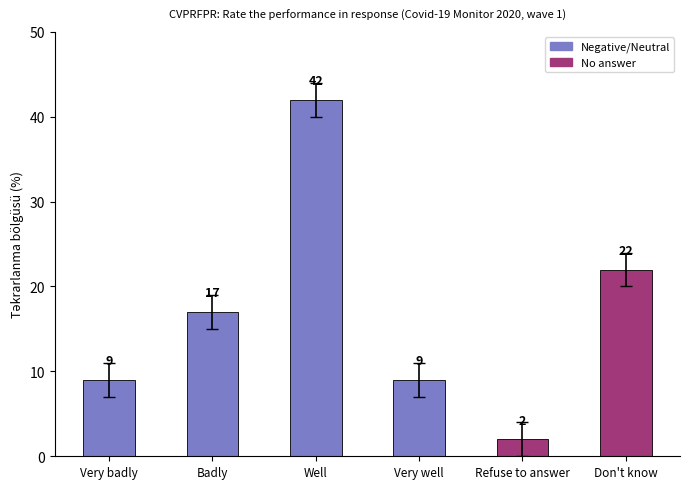

Which label corresponds to the largest value in the chart?

Well